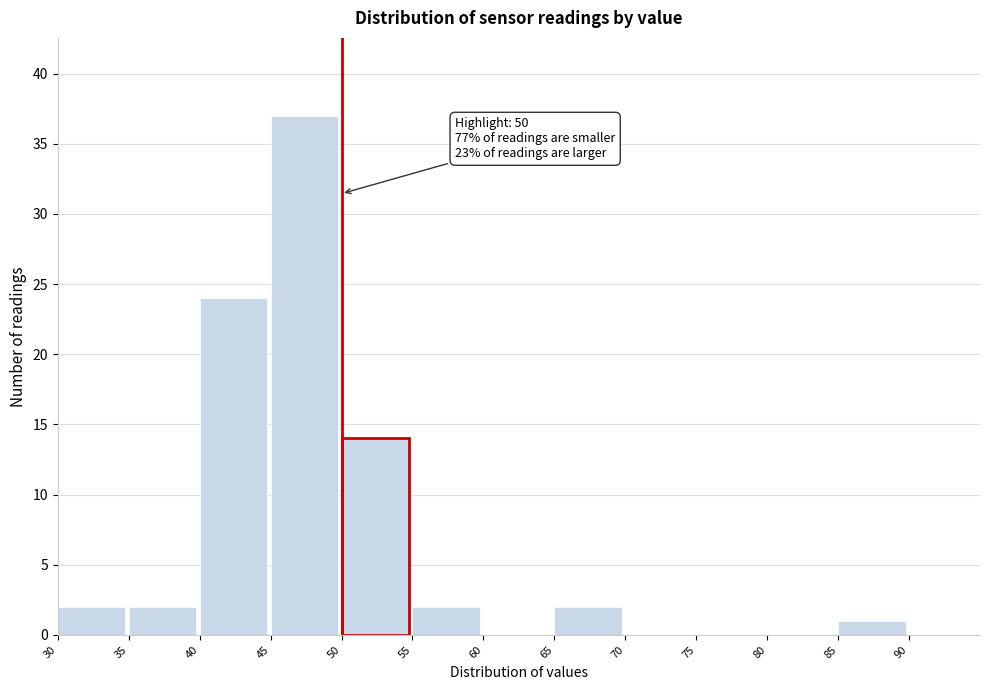

Which range on the x-axis has the tallest bar?

45 to 50